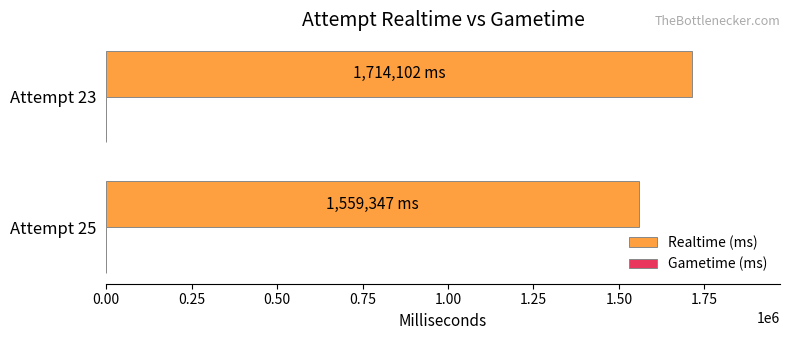

What is the sum of all values?

3273449